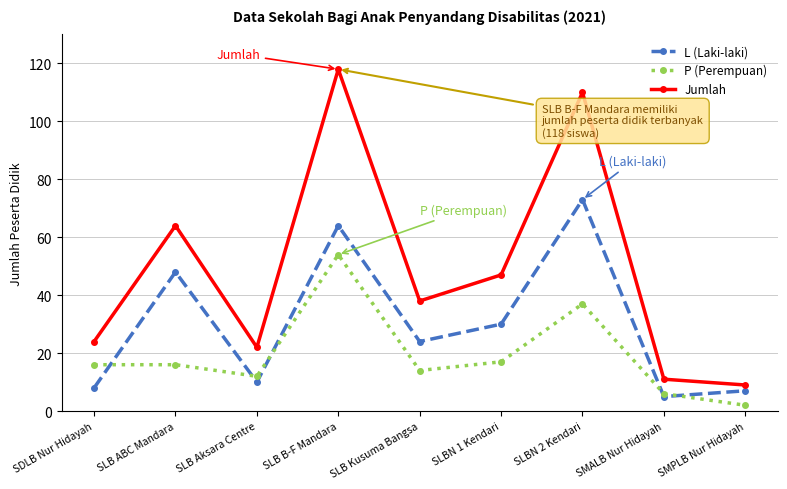

What is the difference between the maximum and second lowest values in the L (Laki-laki) series?

66